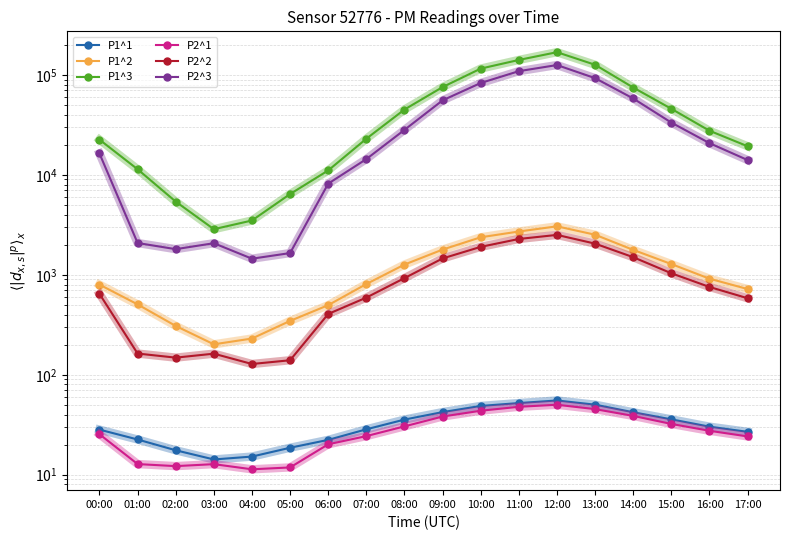

What is the maximum value shown in the chart?

169112.4